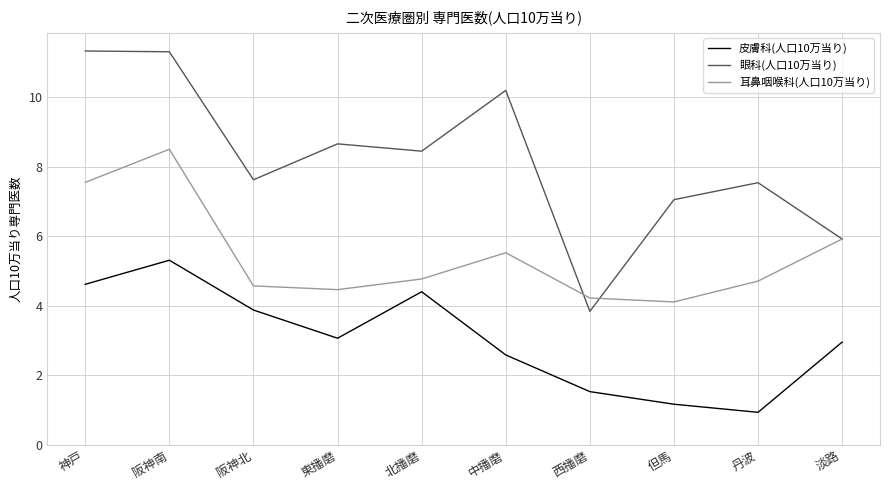

Reading right to left, transcribe all the data shown in this chart.

皮膚科(人口10万当り): 淡路=3.0	丹波=0.9	但馬=1.2	西播磨=1.5	中播磨=2.6	北播磨=4.4	東播磨=3.1	阪神北=3.9	阪神南=5.3	神戸=4.6
眼科(人口10万当り): 淡路=5.9	丹波=7.5	但馬=7.0	西播磨=3.8	中播磨=10.2	北播磨=8.4	東播磨=8.7	阪神北=7.6	阪神南=11.3	神戸=11.3
耳鼻咽喉科(人口10万当り): 淡路=5.9	丹波=4.7	但馬=4.1	西播磨=4.2	中播磨=5.5	北播磨=4.8	東播磨=4.5	阪神北=4.6	阪神南=8.5	神戸=7.5